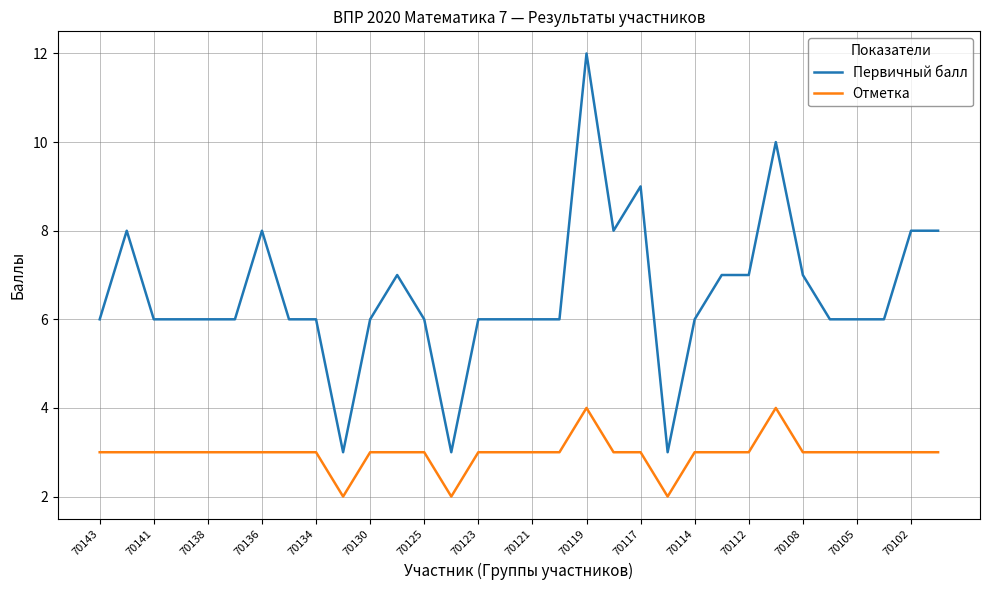

Does the chart display data point markers on the line(s)?

No